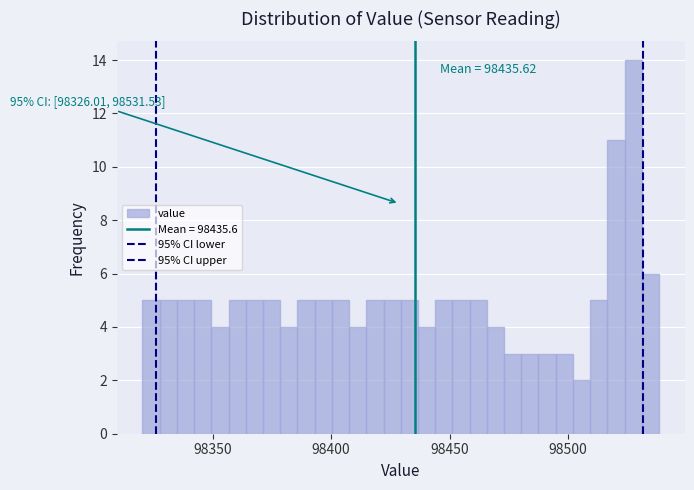

Around what value on the x-axis is the tallest bar? Give the approximate position of its centre, as read against the axis.

98530